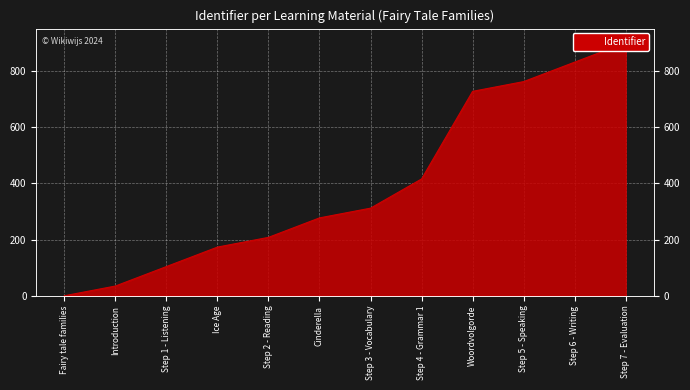

What is the maximum value shown in the chart?

900.0